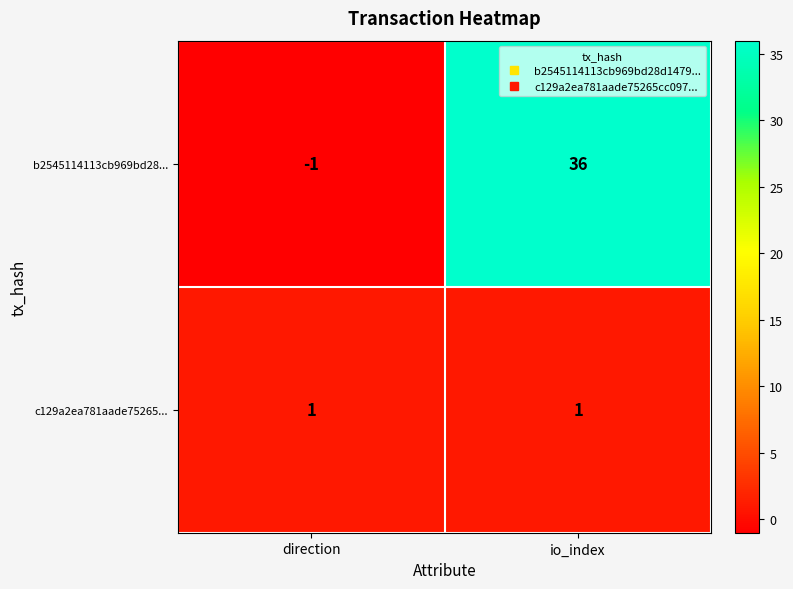

At which category is the sum across all series the highest?

io_index